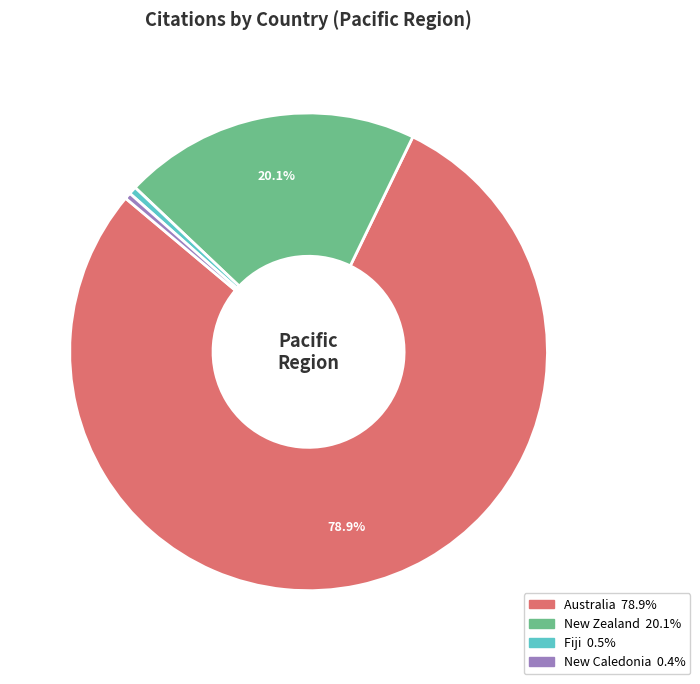

How many slices are in this pie chart?

4